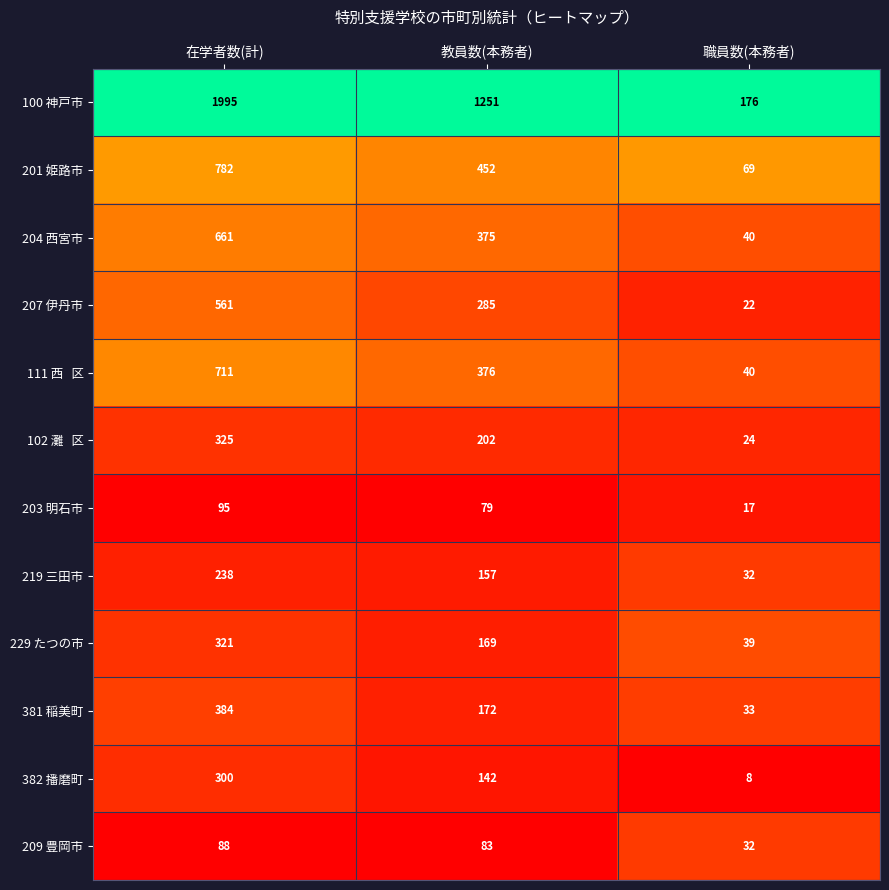

Which series changed the most between 在学者数(計) and 教員数(本務者)?

100 神戸市